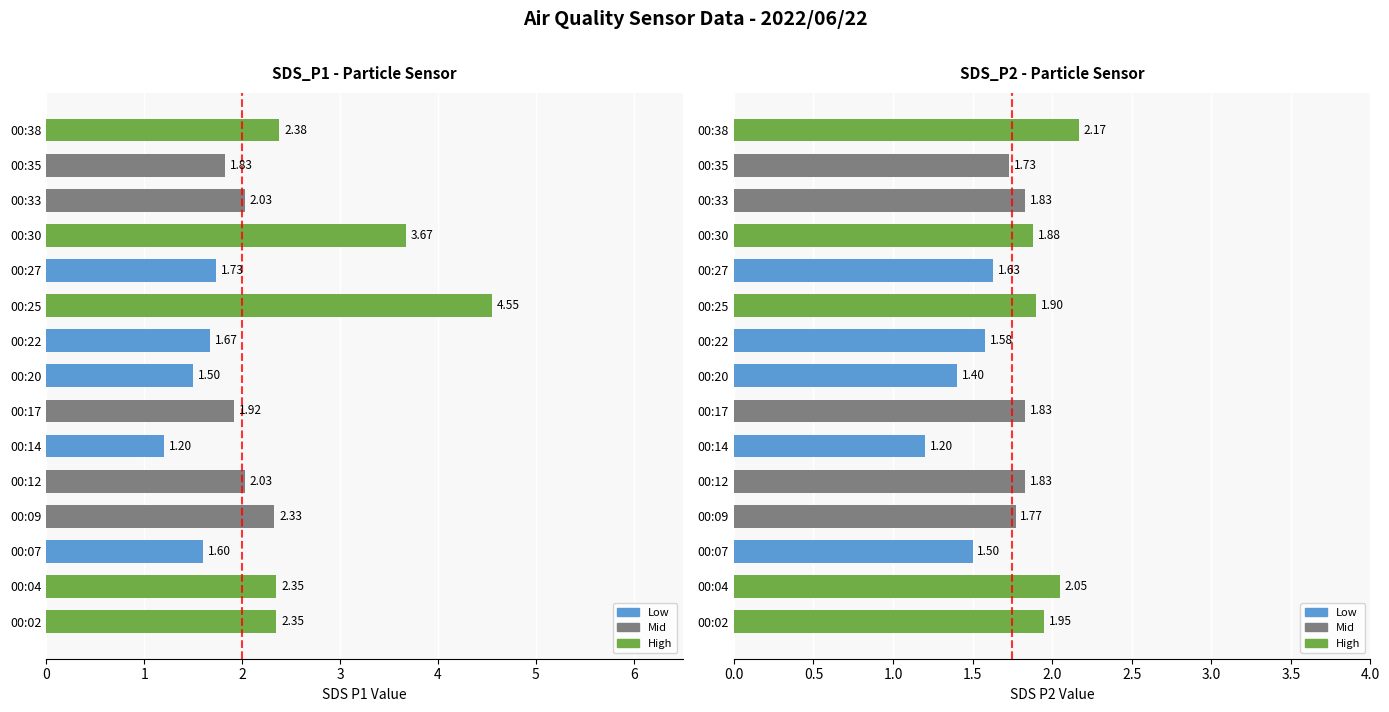

Which label corresponds to the smallest value in the chart?

00:14